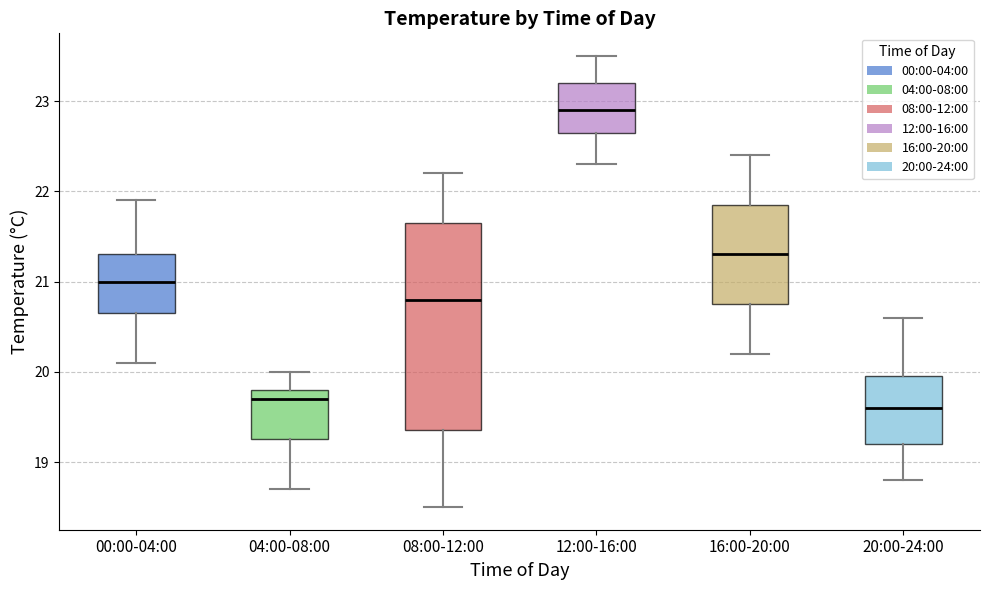

Reading left to right, read every box against the y-axis: the position of its median line, the range the box covers, and the ends of its whiskers. The values are not printed on the chart, so give them approximately, as read against the axis.

00:00-04:00: median 21.0, box 20.7 to 21.3, whiskers 20.1 to 21.9
04:00-08:00: median 19.7, box 19.3 to 19.8, whiskers 18.7 to 20.0
08:00-12:00: median 20.8, box 19.4 to 21.7, whiskers 18.5 to 22.2
12:00-16:00: median 22.9, box 22.7 to 23.2, whiskers 22.3 to 23.5
16:00-20:00: median 21.3, box 20.8 to 21.9, whiskers 20.2 to 22.4
20:00-24:00: median 19.6, box 19.2 to 20.0, whiskers 18.8 to 20.6